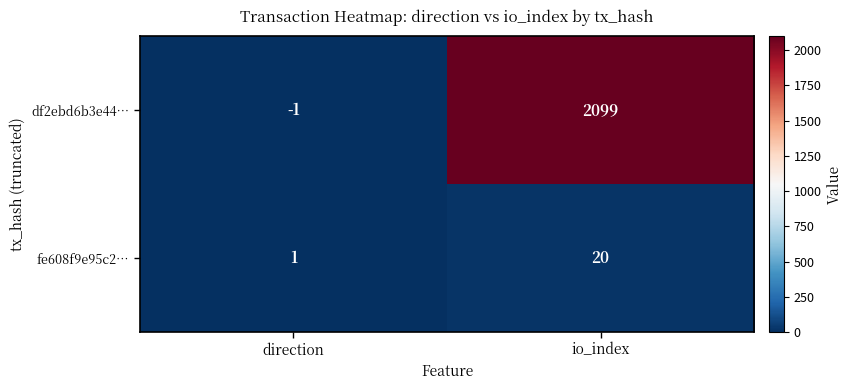

At how many categories does at least one series exceed 538?

1